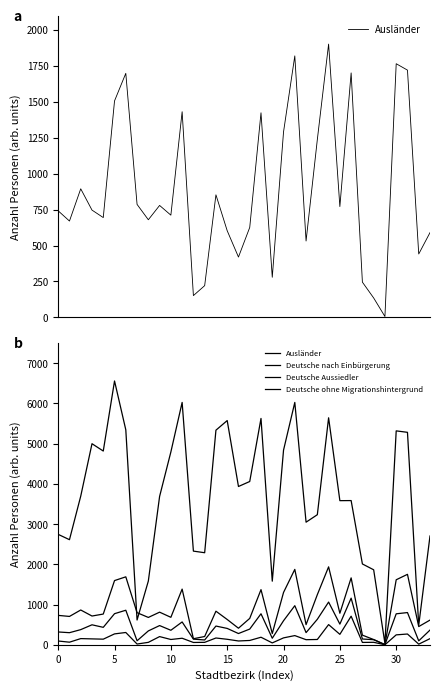

The Ausländer series shows 1182 at 10. True or false?

False